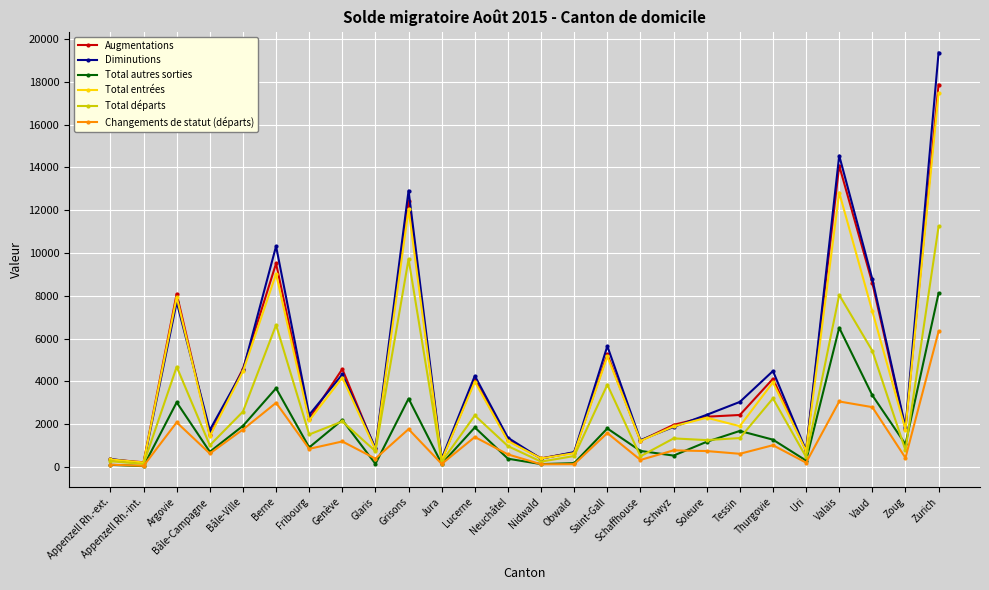

What is the spread (max minus min) of values at Soleure?

1693